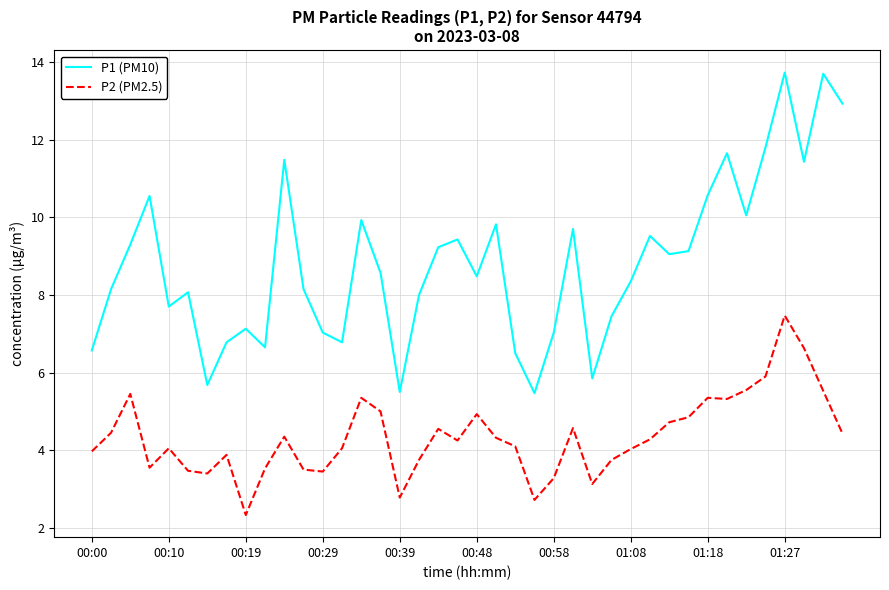

Rank the series by their maximum value, from highest to lowest.

P1 (PM10), P2 (PM2.5)